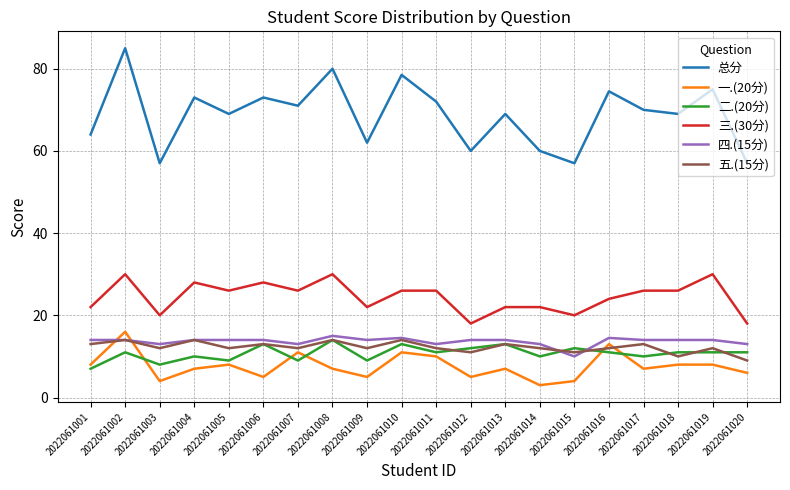

At which category does the chart reach its minimum across all series?

2022061014